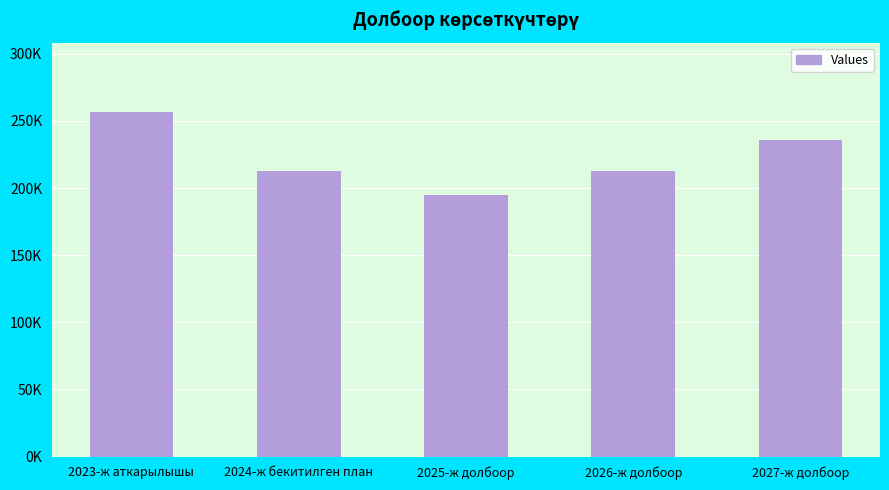

Approximately how many times larger is the value at 2023-ж аткарылышы compared to 2024-ж бекитилген план?

1.2